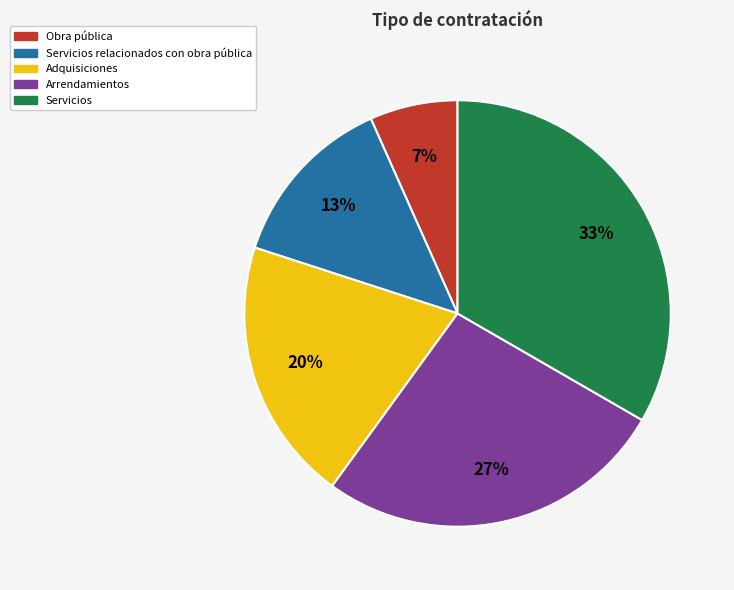

The Adquisiciones slice represents 20% of the pie. True or false?

True